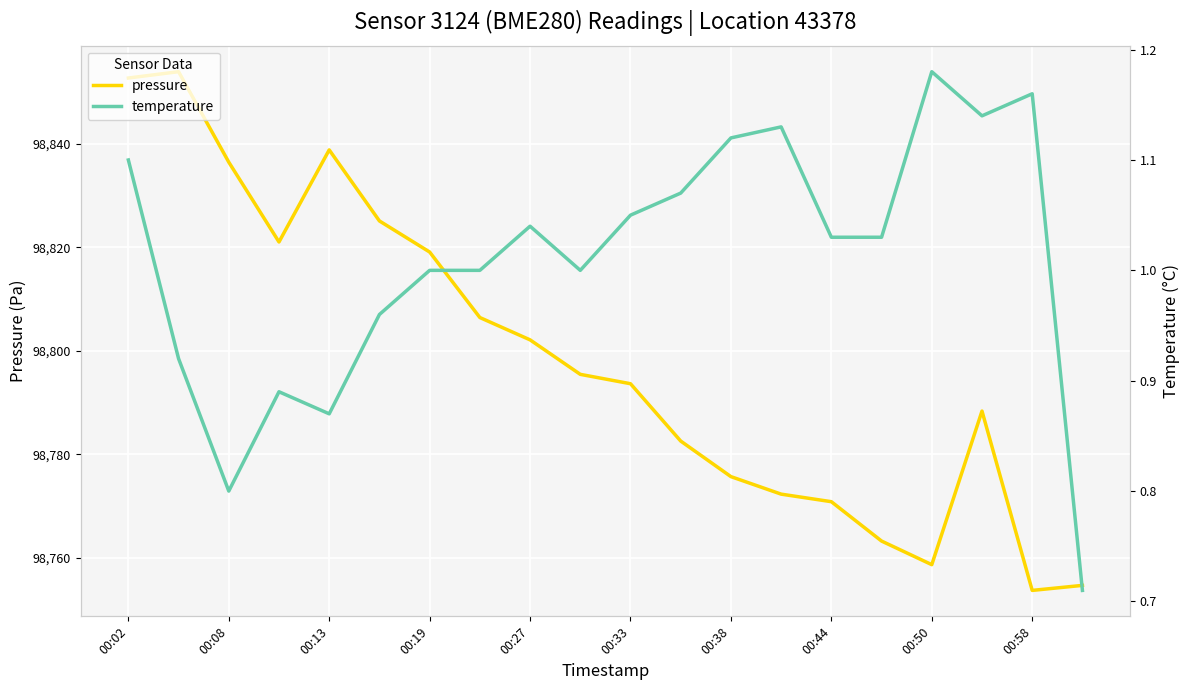

How many interior local peaks does the temperature series have?

5